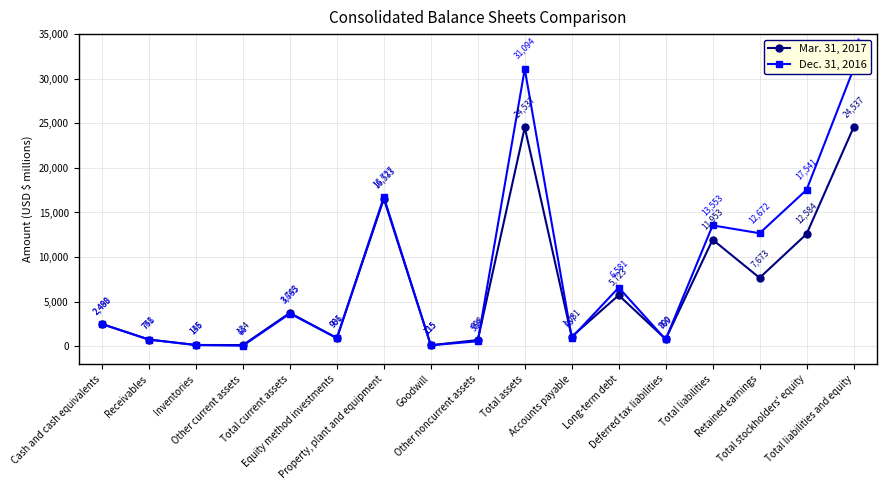

In Mar. 31, 2017, how many points are higher than both neighbors (excluding endpoints)?

5